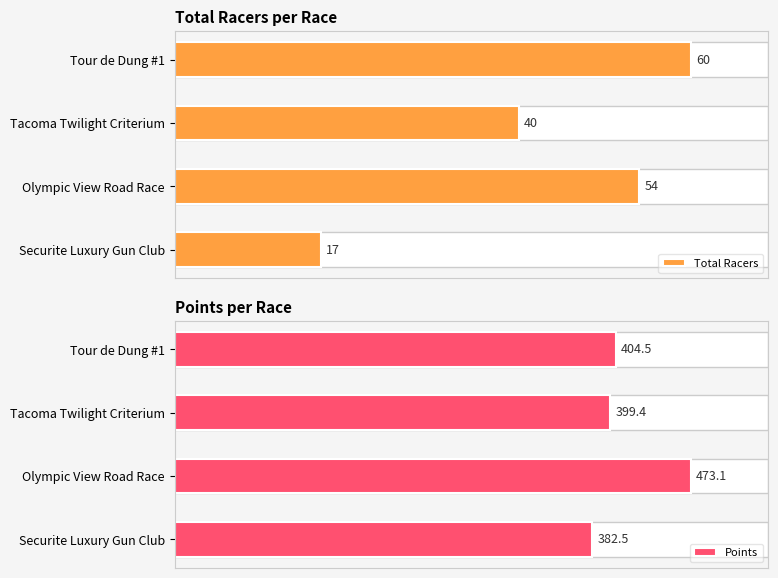

What is the sum of all Points values?

1659.4